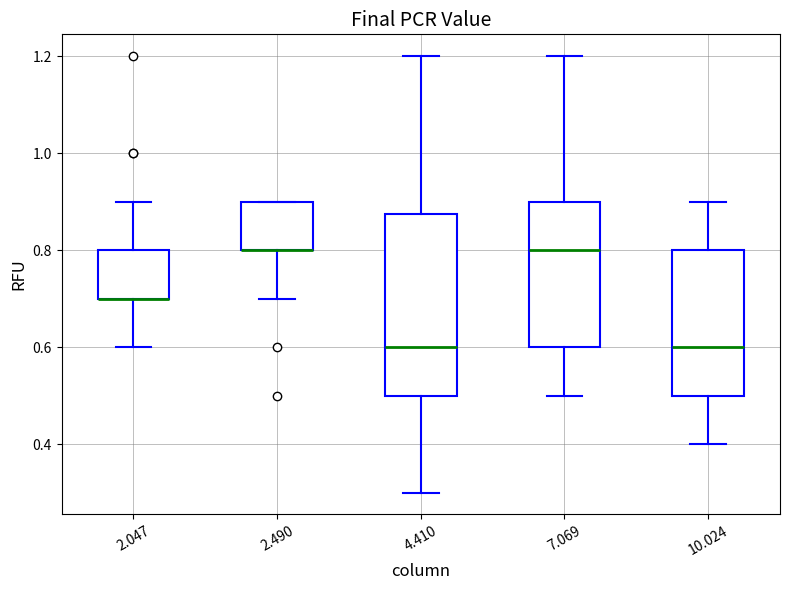

Reading left to right, transcribe this box plot: for each box, give where its median line is, the range the box spans, and where its two whiskers end, as read against the y-axis. The values are not printed on the chart, so give them approximately, as read against the axis.

2.047: median 0.70 (drawn on the box's lower edge), box 0.70 to 0.80, whiskers 0.60 to 0.90
2.490: median 0.80 (drawn on the box's lower edge), box 0.80 to 0.90, whiskers 0.70 to 0.90
4.410: median 0.60, box 0.50 to 0.88, whiskers 0.30 to 1.20
7.069: median 0.80, box 0.60 to 0.90, whiskers 0.50 to 1.20
10.024: median 0.60, box 0.50 to 0.80, whiskers 0.40 to 0.90